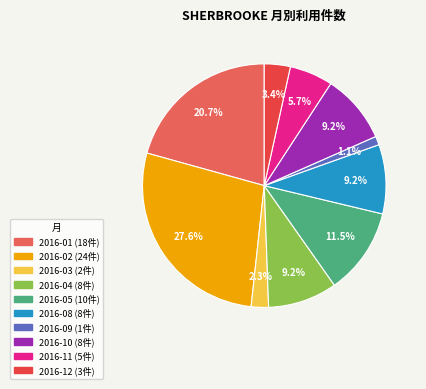

Is there any slice that represents more than half of the pie?

No